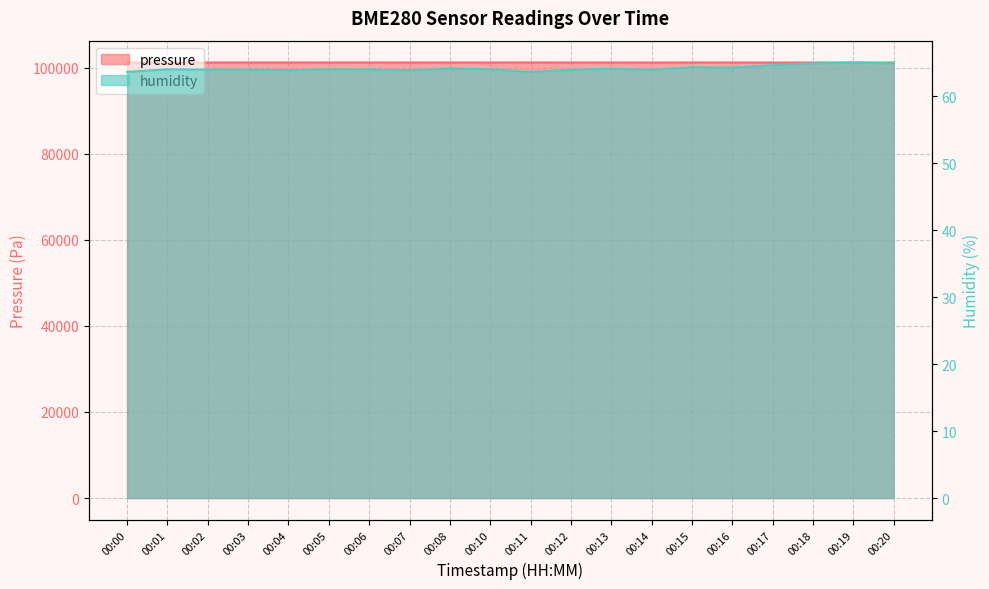

At 00:13, list the series in order from smallest to largest.

humidity, pressure